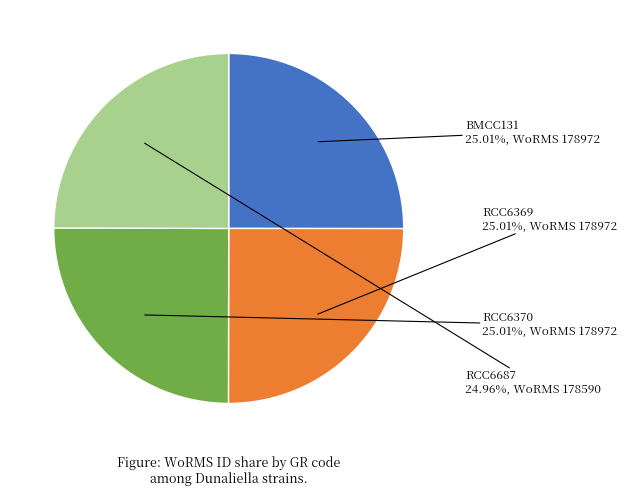

True or false: BMCC131 accounts for 25% of the total.

True